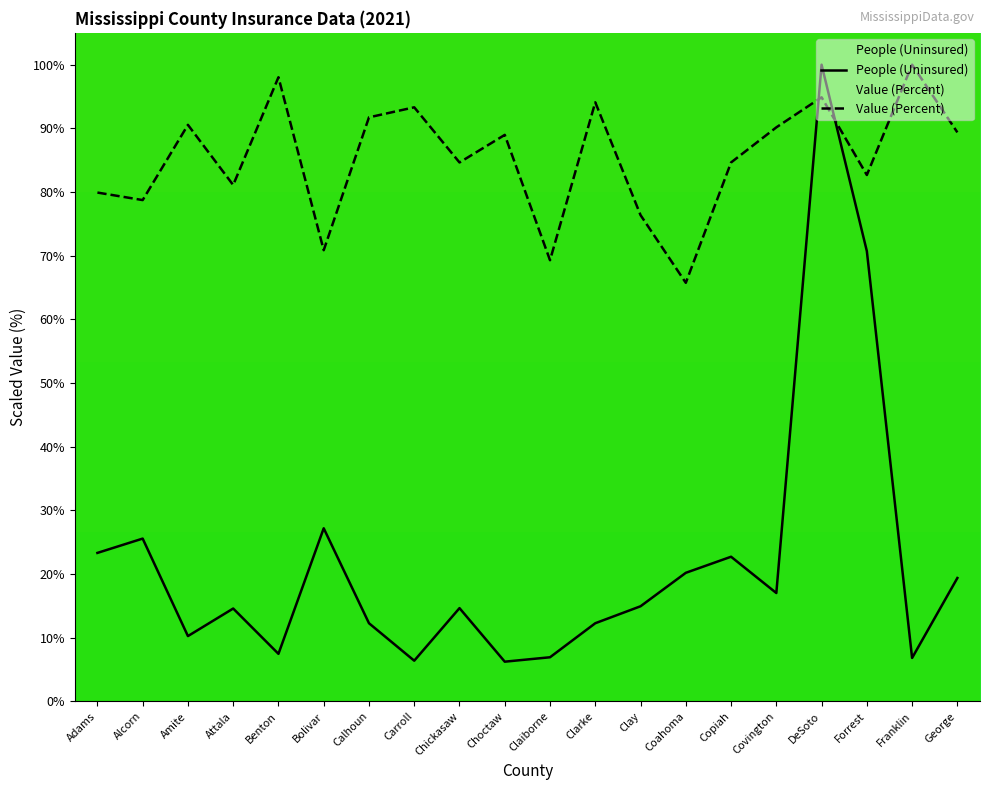

List the labels in order of People (Uninsured) value, smallest first.

Choctaw, Carroll, Franklin, Claiborne, Benton, Amite, Calhoun, Clarke, Attala, Chickasaw, Clay, Covington, George, Coahoma, Copiah, Adams, Alcorn, Bolivar, Forrest, DeSoto